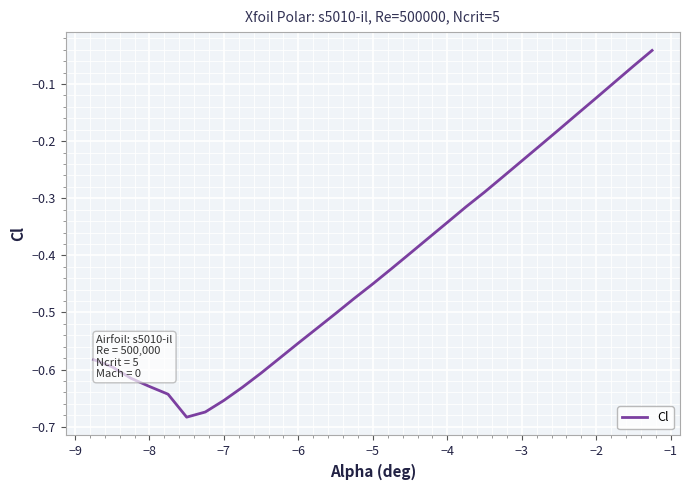

Does the chart have visible grid lines?

Yes